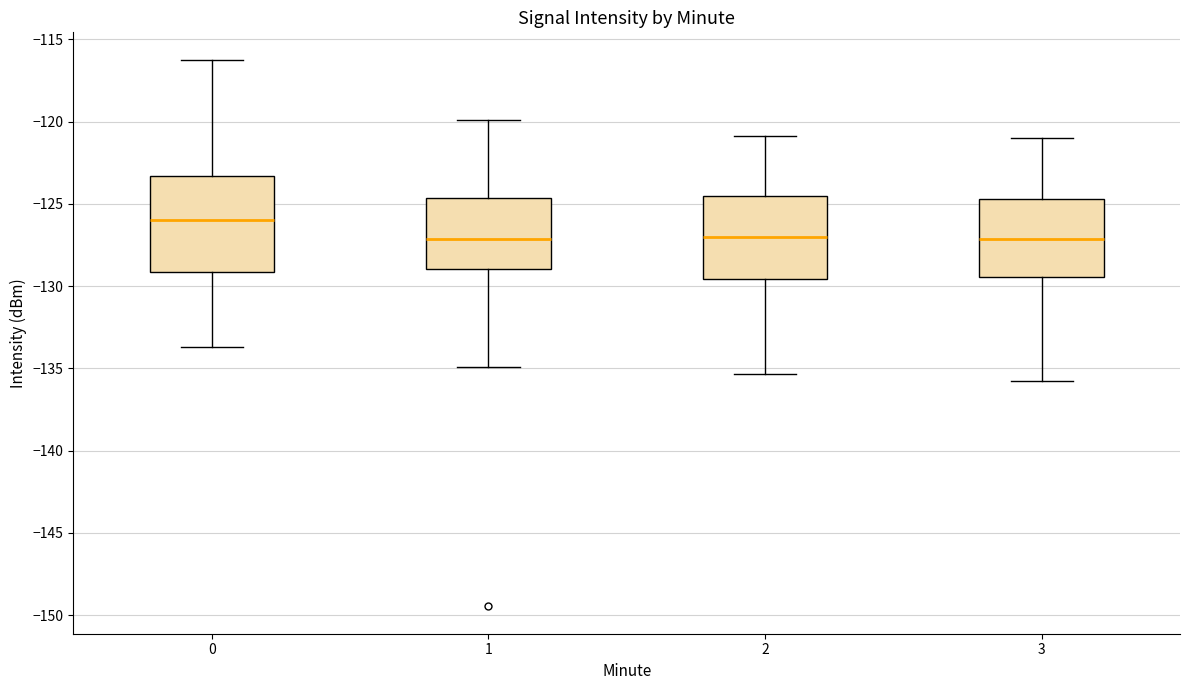

Comparing the boxes themselves (not the whiskers), which one is the tallest?

0